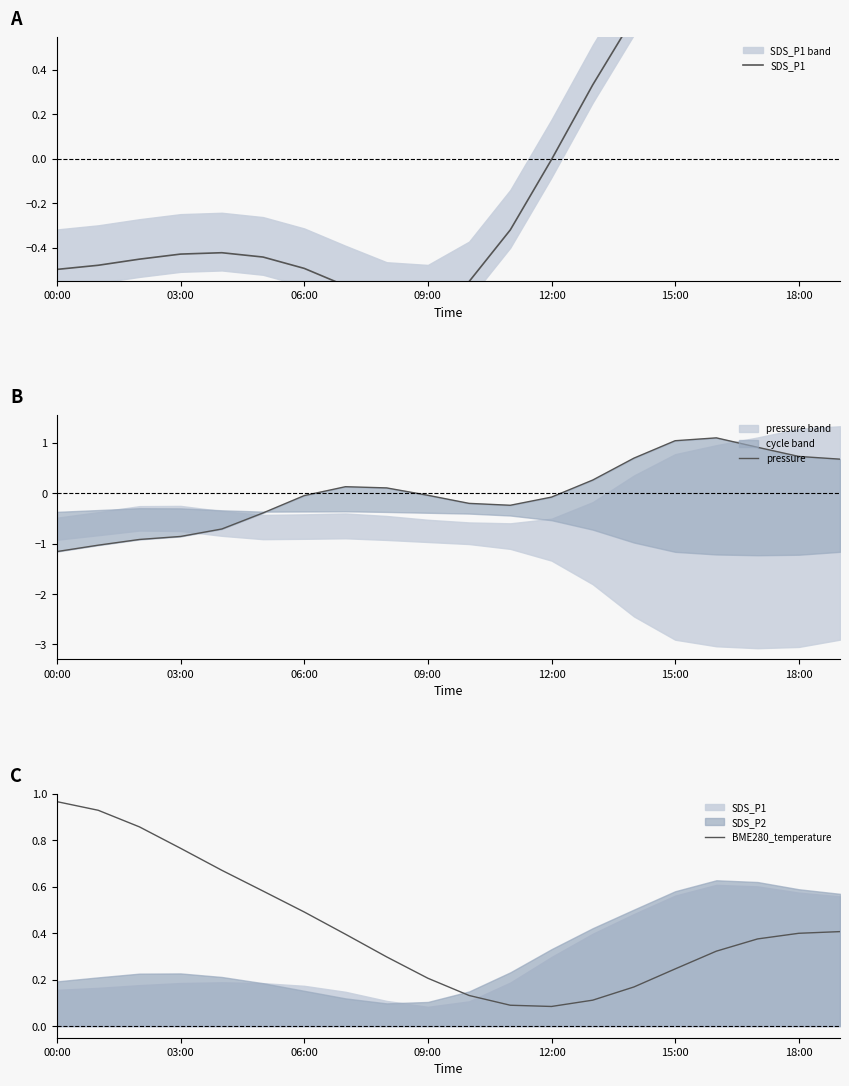

Which series changed the most between 03:00 and 8?

pressure